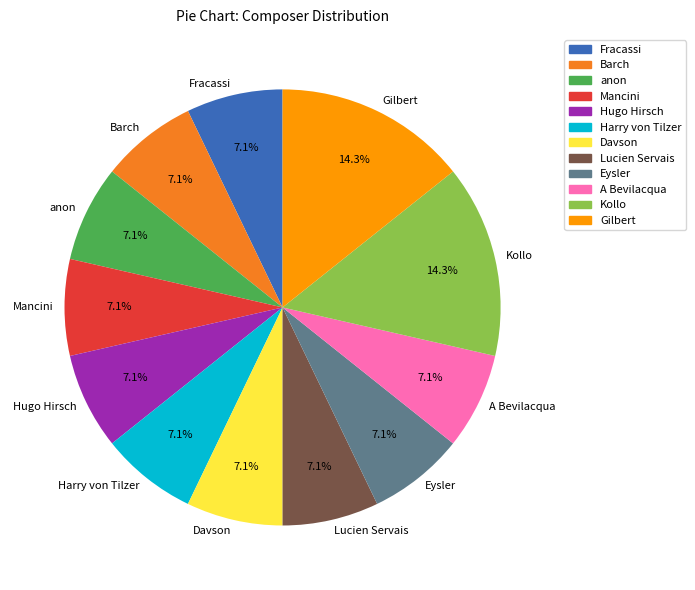

Combined, what portion of the pie is Fracassi and Eysler?

14.3%